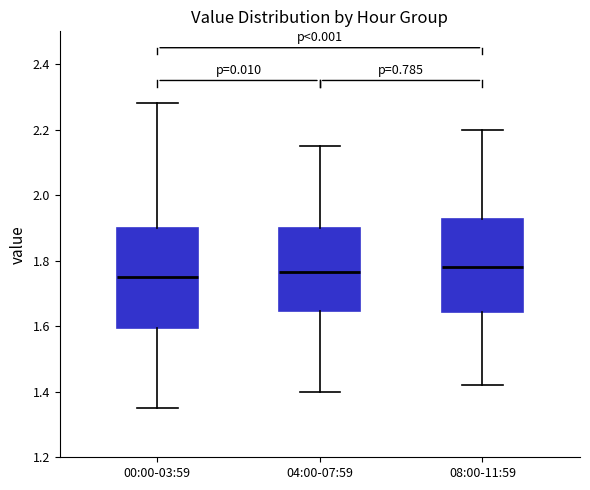

Reading left to right, transcribe this box plot: for each box, give where its median line is, the range the box spans, and where its two whiskers end, as read against the y-axis. The values are not printed on the chart, so give them approximately, as read against the axis.

00:00-03:59: median 1.76, box 1.60 to 1.90, whiskers 1.36 to 2.28
04:00-07:59: median 1.76, box 1.64 to 1.90, whiskers 1.40 to 2.16
08:00-11:59: median 1.78, box 1.64 to 1.92, whiskers 1.42 to 2.20